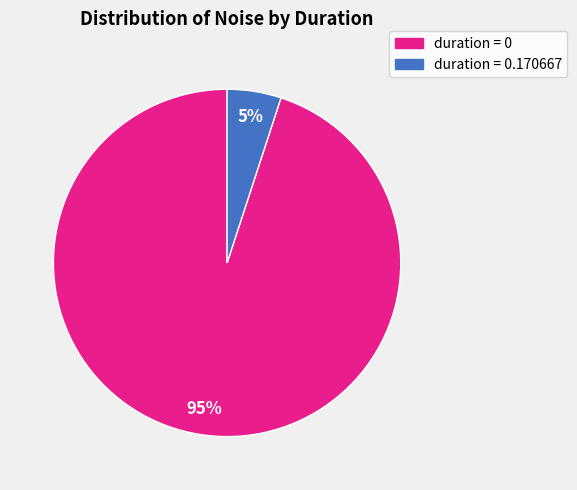

Does duration = 0 represent more than half of the total?

Yes